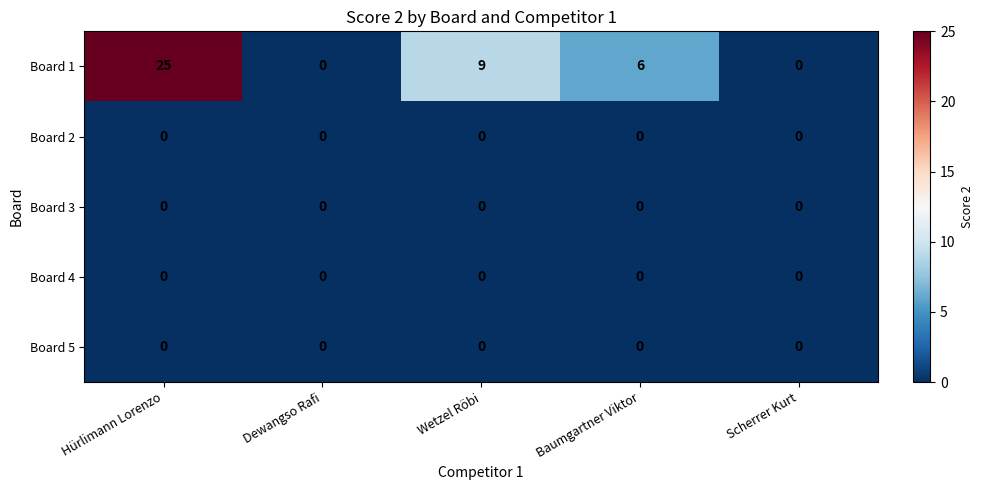

What value does the Board 1 series have at Hürlimann Lorenzo?

25